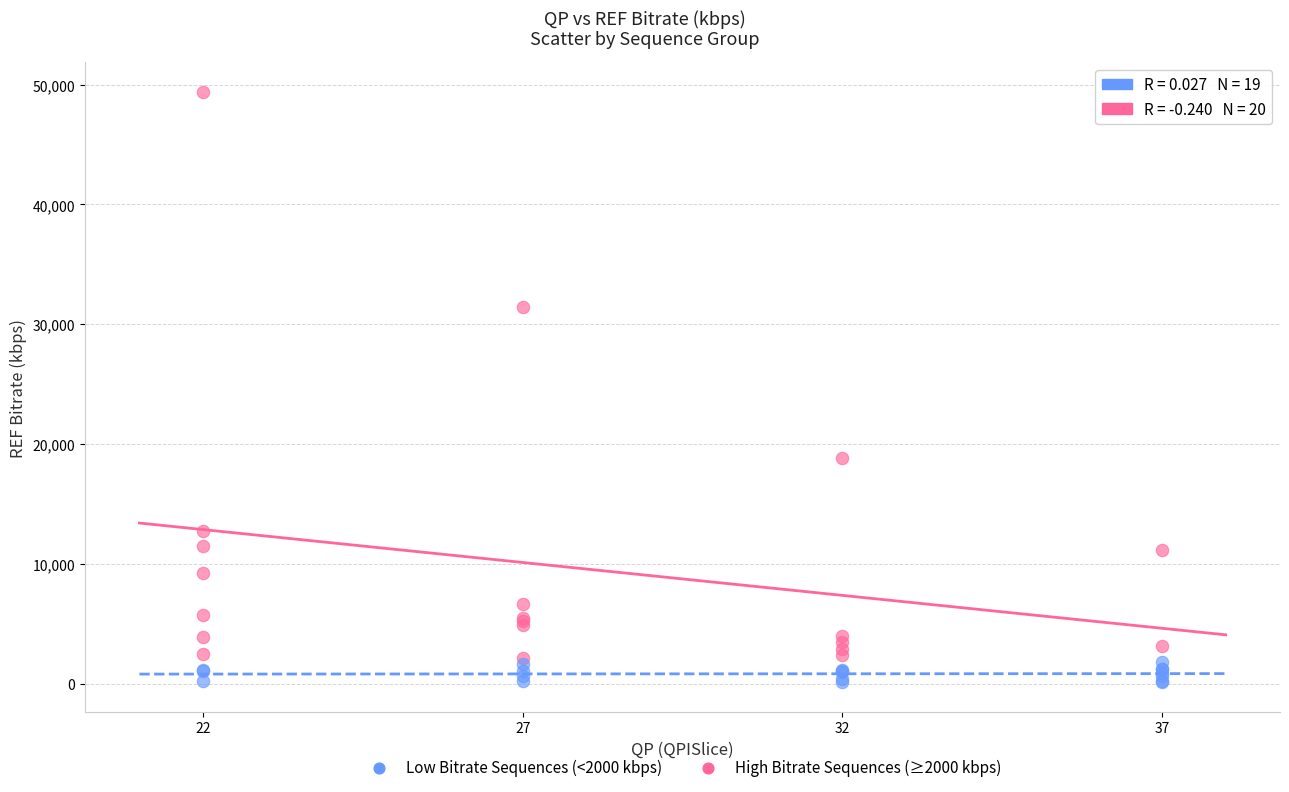

Which series contains the lowest Y value?

Low Bitrate Sequences (<2000 kbps)